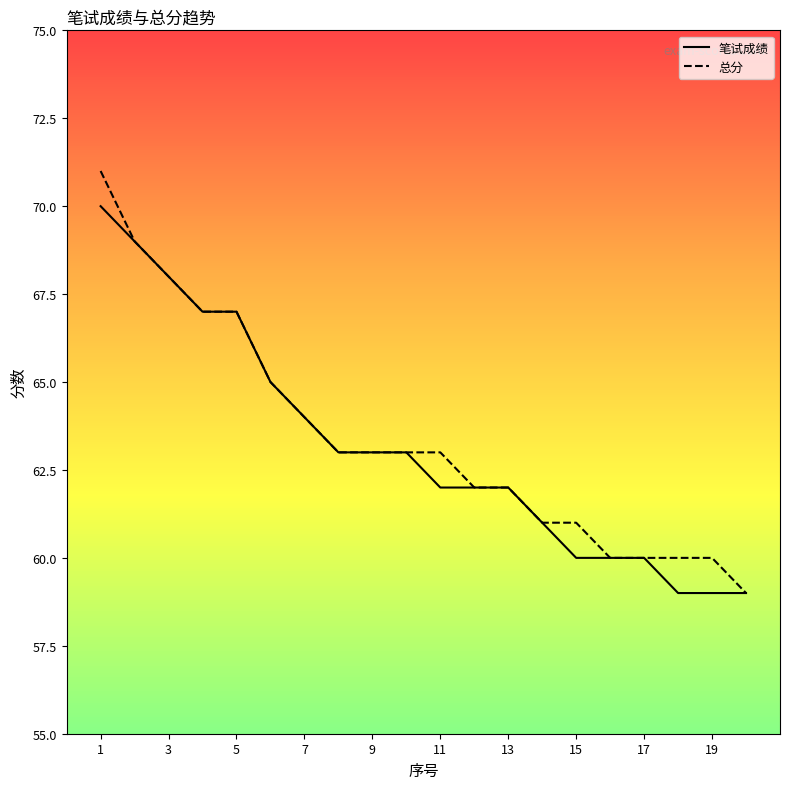

What is the sum of all 总分 values?

1268